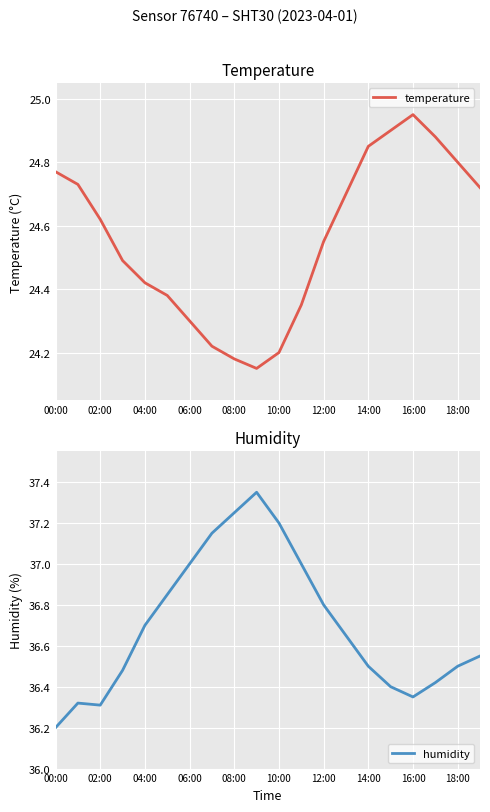

True or false: temperature and humidity intersect in this chart.

False